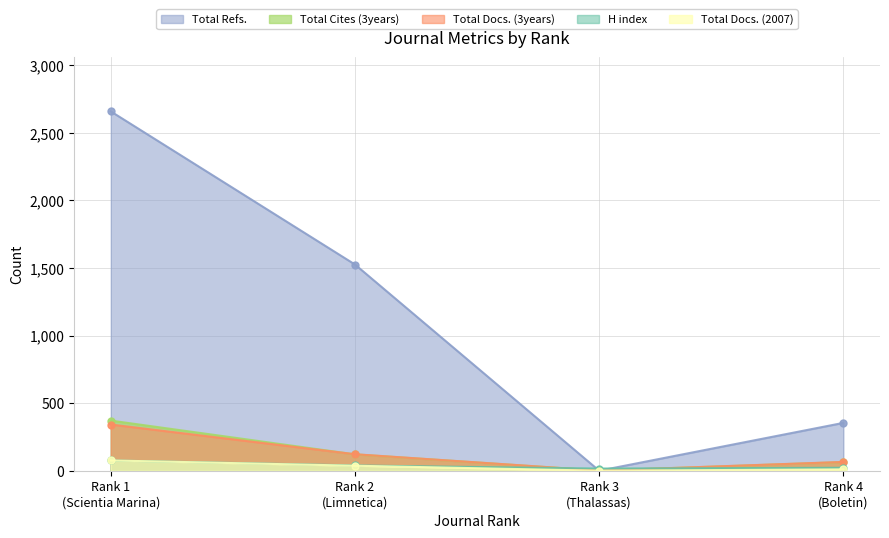

Where is the first local minimum for Total Refs.?

Rank 3
(Thalassas)